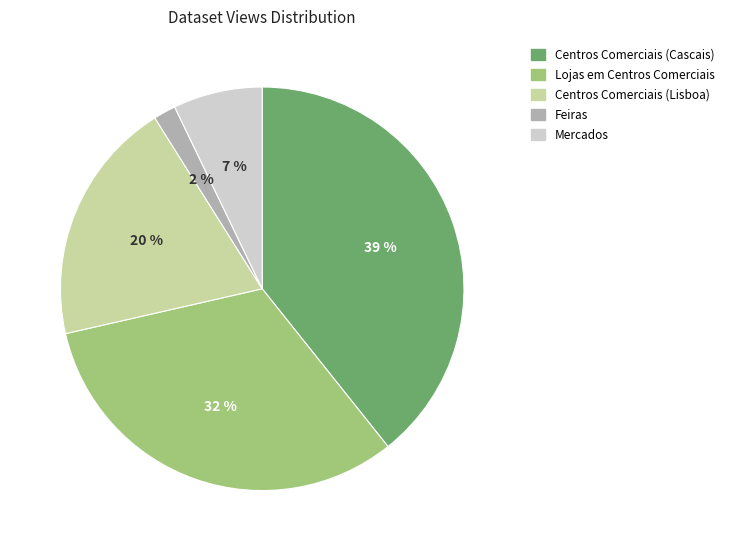

True or false: Centros Comerciais (Lisboa) accounts for 7% of the total.

False